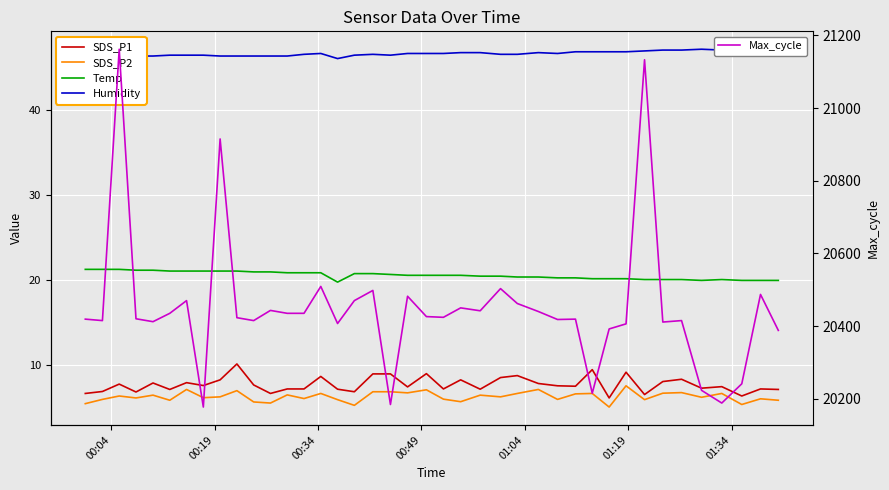

What is the difference between the maximum and minimum values in the Humidity series?

1.1